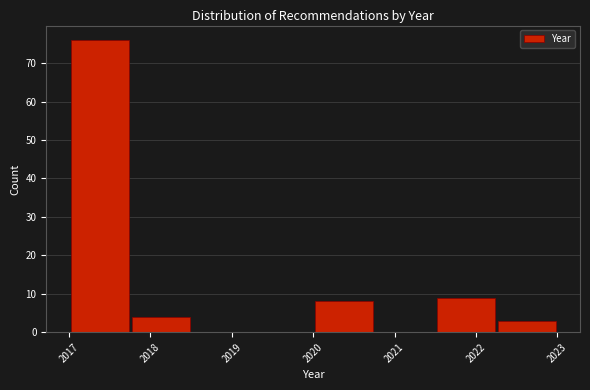

Reading left to right, transcribe this chart: for each bar, give the range it covers on the x-axis and its height. Neither the bar edges nor the heights are printed on the chart, so give them approximately, as read against the axes.

2017.00 to 2017.75: 76
2017.75 to 2018.50: 4
2018.50 to 2019.25: 0
2019.25 to 2020.00: 0
2020.00 to 2020.75: 8
2020.75 to 2021.50: 0
2021.50 to 2022.25: 9
2022.25 to 2023.00: 3